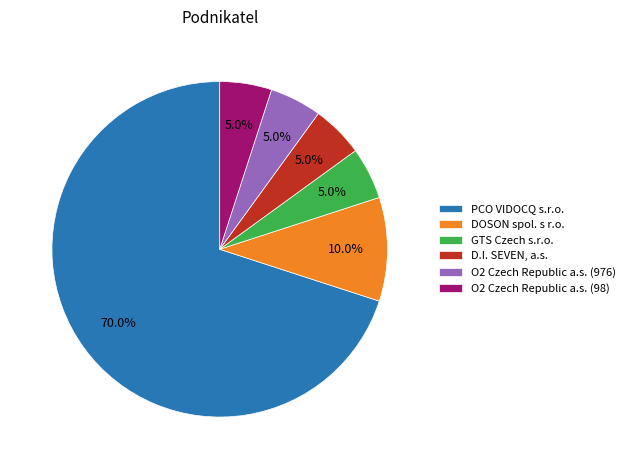

How many slices are in this pie chart?

6